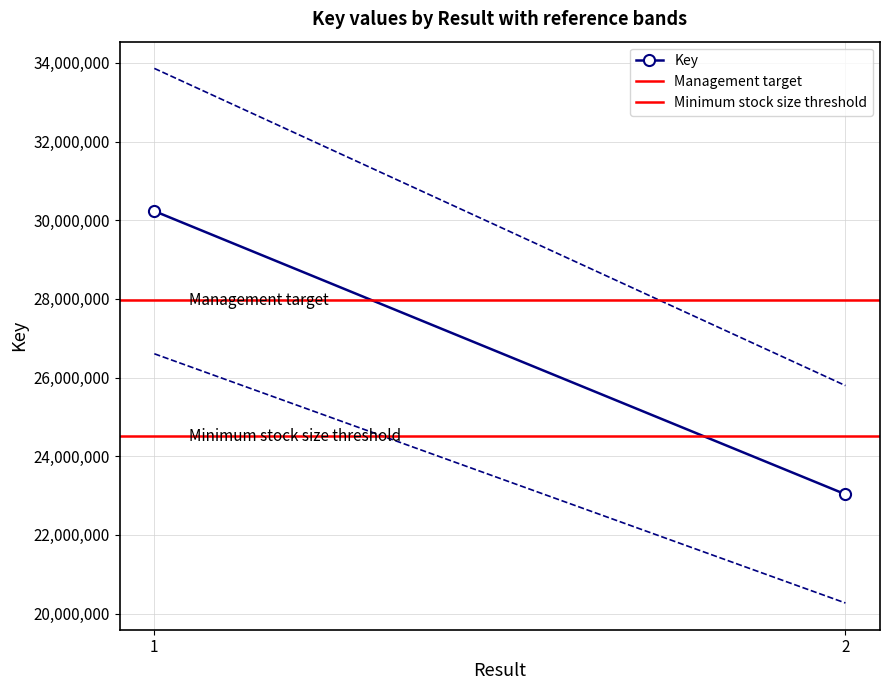

List the series in order of their overall mean, lowest first.

Minimum stock size threshold, Key, Management target